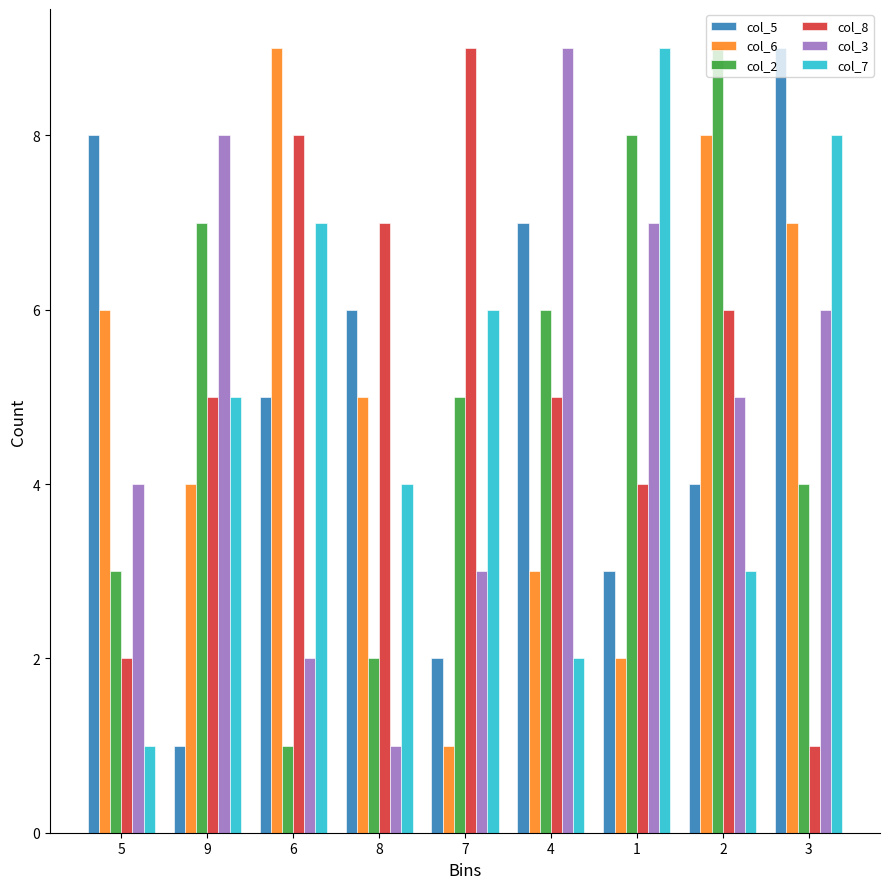

List the labels in order of col_7 value, smallest first.

5, 4, 2, 8, 9, 7, 6, 3, 1